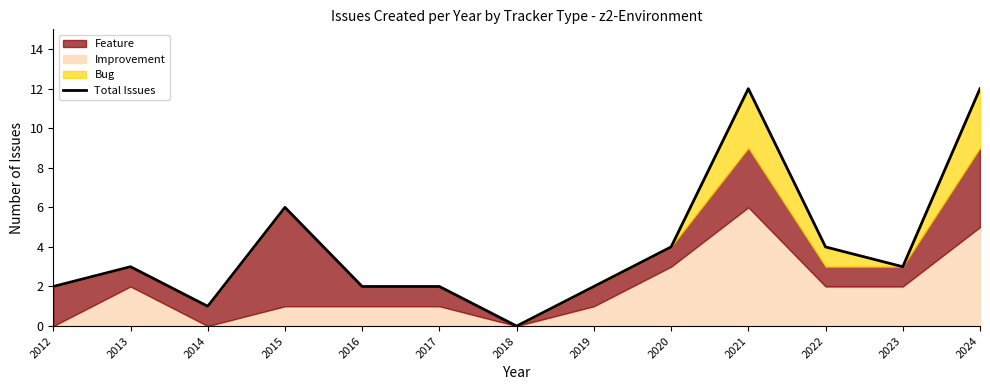

How many values exceed 3?

5